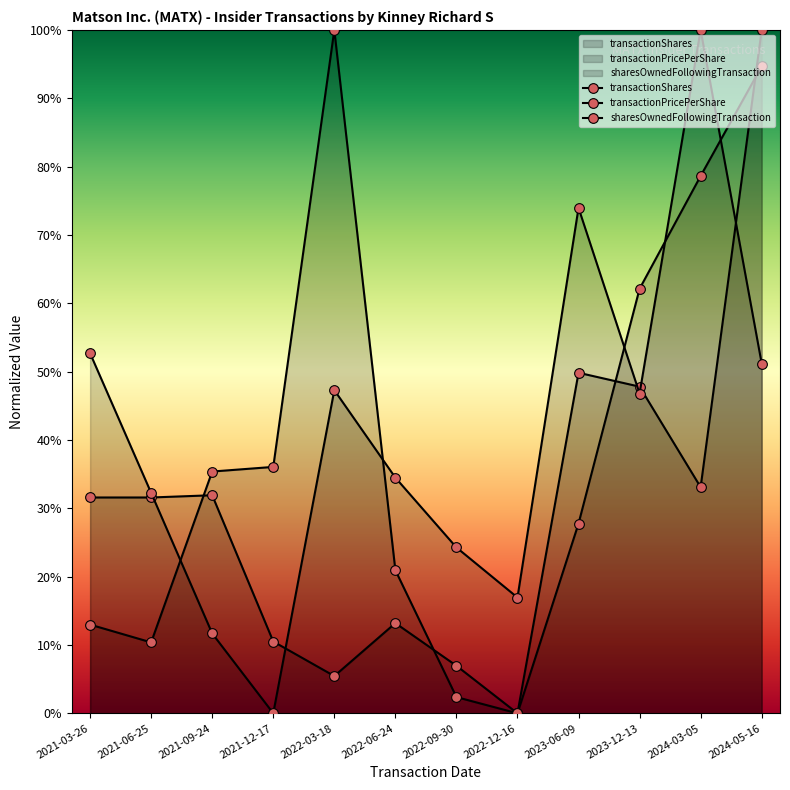

True or false: sharesOwnedFollowingTransaction has more than 0 points higher than both neighbors.

True